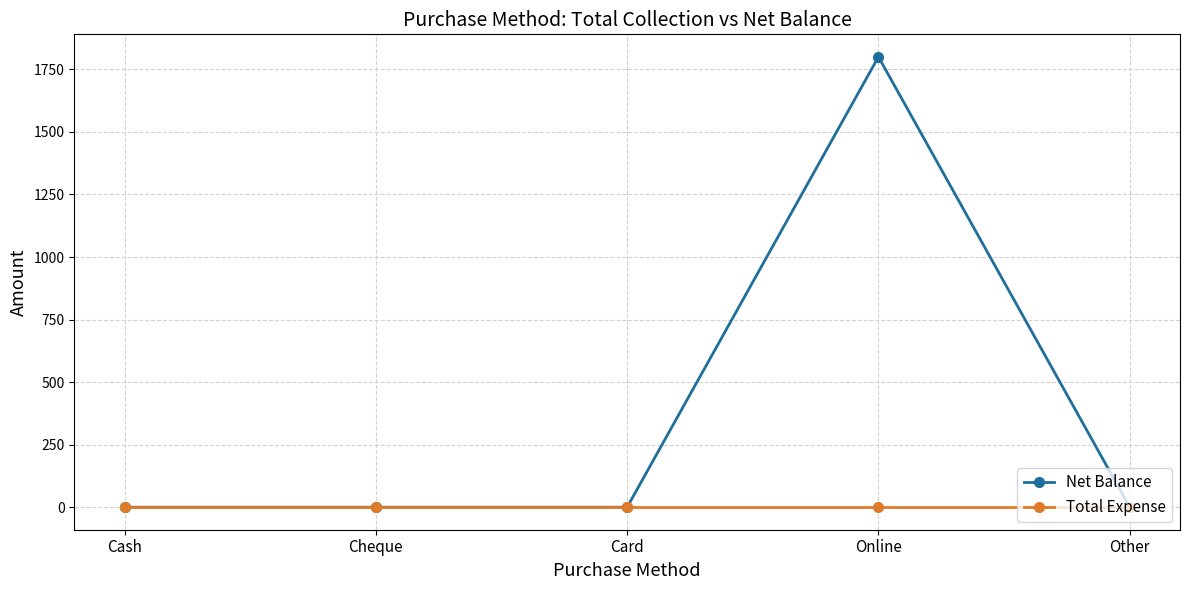

True or false: Net Balance has a value of -704 at Card.

False